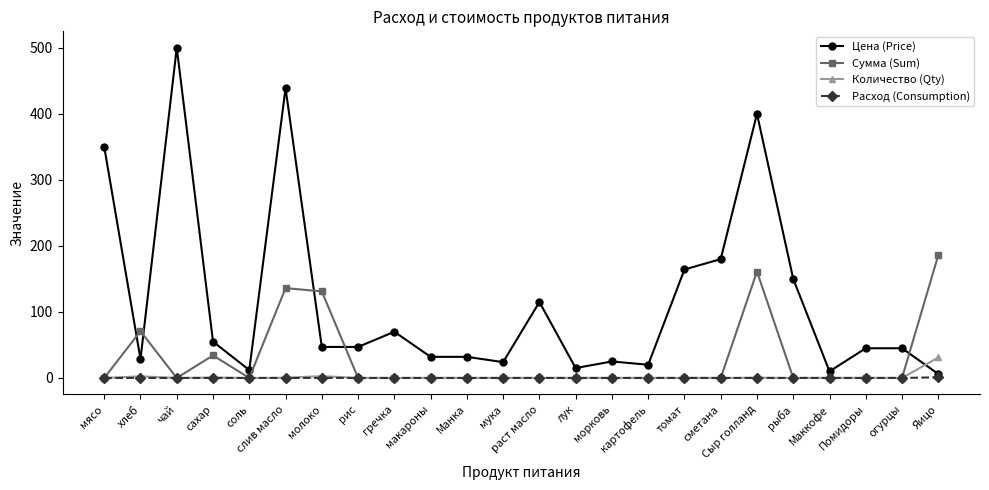

What is the label of the 21st point from the left?

Маккофе